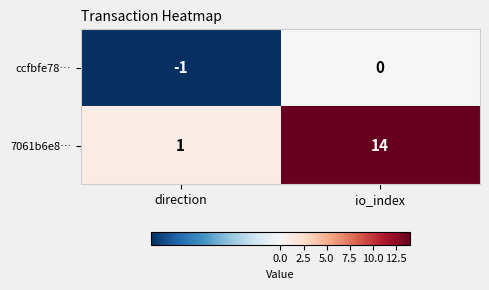

Which series has the largest range (max minus min)?

7061b6e8…